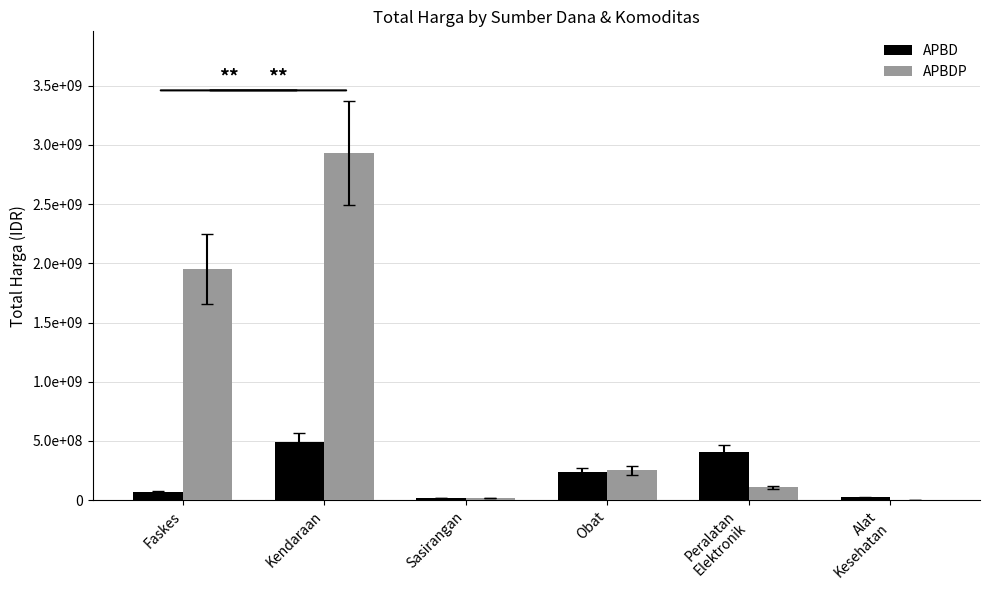

Which series changed the most between Obat and Alat
Kesehatan?

APBDP